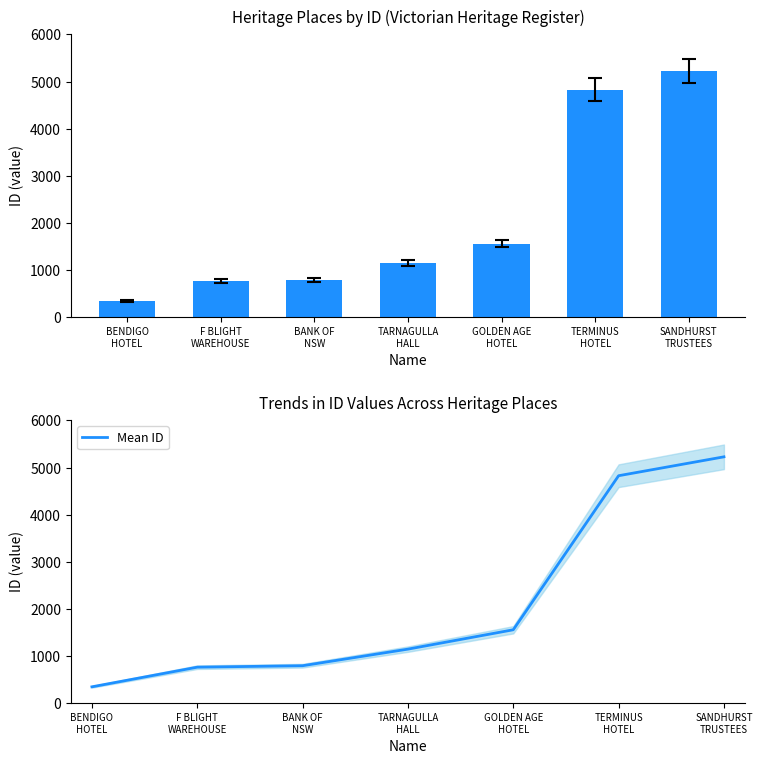

How many groups of bars are there?

7